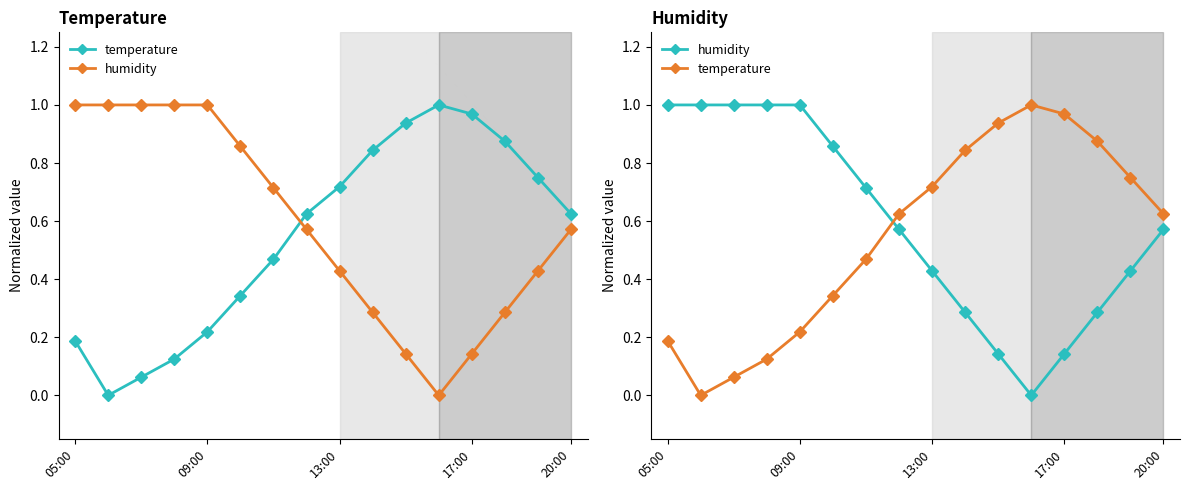

Reading right to left, list all the values displayed in this chart.

temperature: 0.6	0.8	0.9	1.0	1.0	0.9	0.8	0.7	0.6	0.5	0.3	0.2	0.1	0.1	0.0	0.2
humidity: 0.6	0.4	0.3	0.1	0.0	0.1	0.3	0.4	0.6	0.7	0.9	1.0	1.0	1.0	1.0	1.0